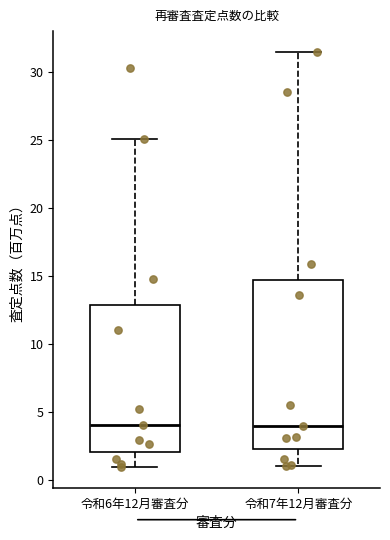

Reading left to right, read every box against the y-axis: the position of its median line, the range the box covers, and the ends of its whiskers. The values are not printed on the chart, so give them approximately, as read against the axis.

令和6年12月審査分: median 4.0, box 2.0 to 13.0, whiskers 1.0 to 25.0
令和7年12月審査分: median 4.0, box 2.5 to 14.5, whiskers 1.0 to 31.5